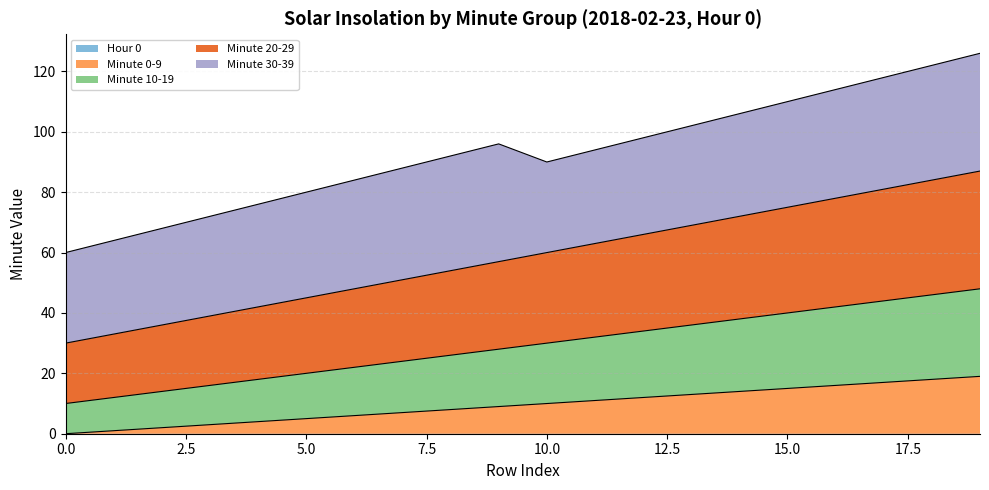

True or false: Minute 20-29 has more than 1 points higher than both neighbors.

False